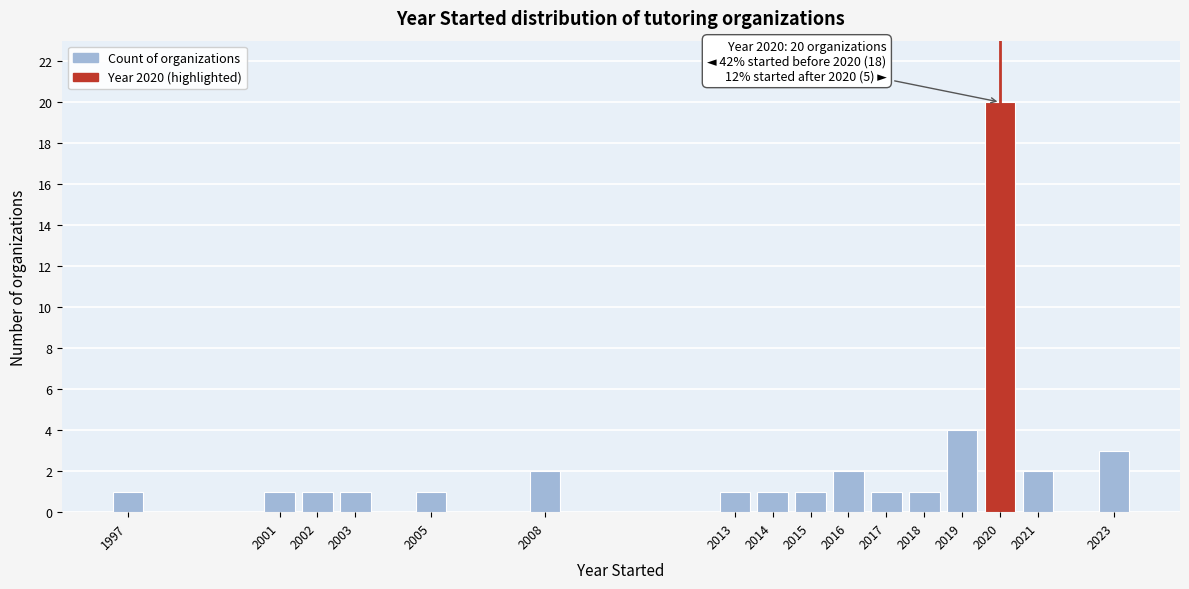

Reading left to right, list all the values displayed in this chart.

1	1	1	1	1	2	1	1	1	2	1	1	4	20	2	3